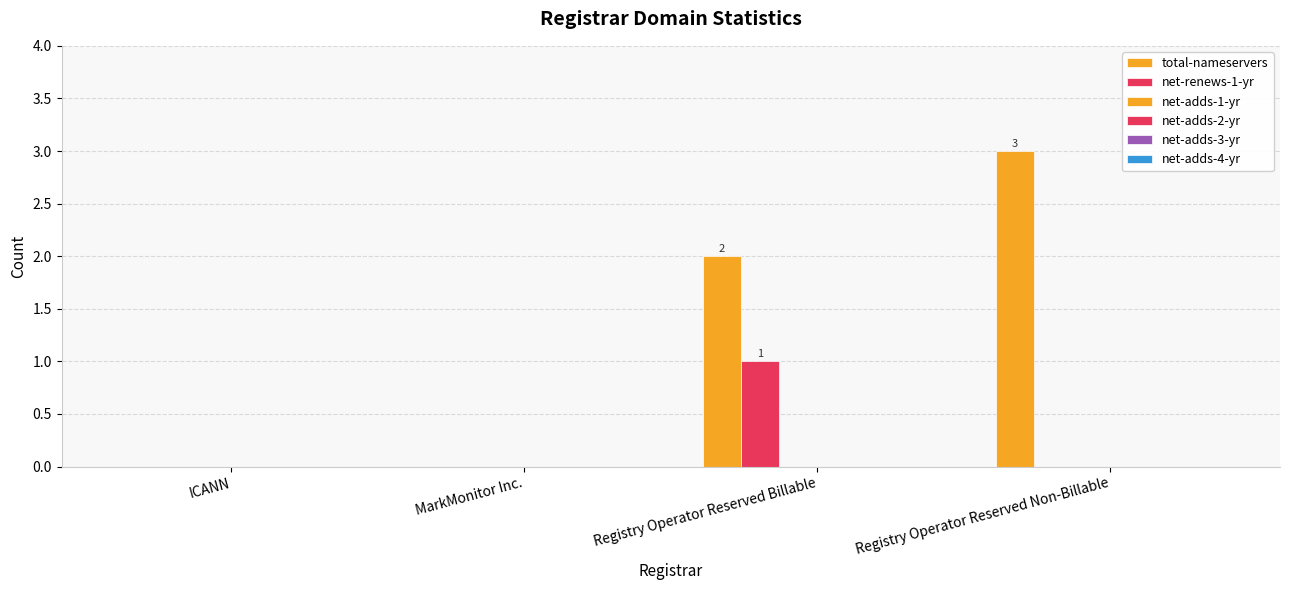

Does the chart contain stacked bars?

No